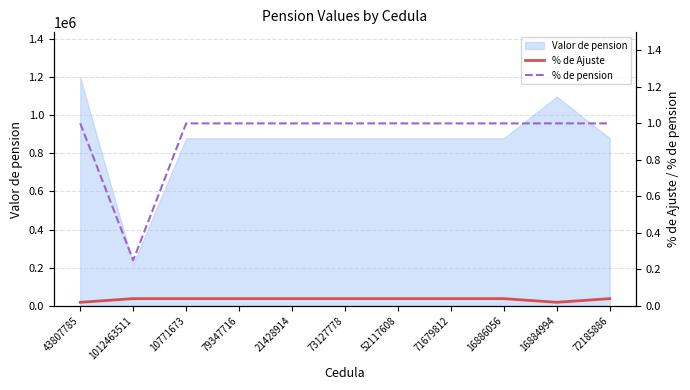

What is the minimum value for Valor de pension?

219450.8